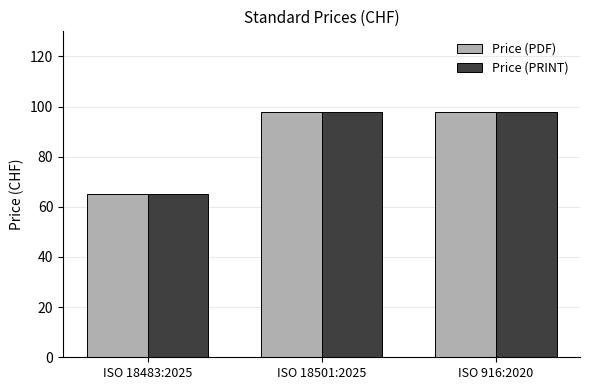

The Price (PDF) series shows 98 at ISO 916:2020. True or false?

True